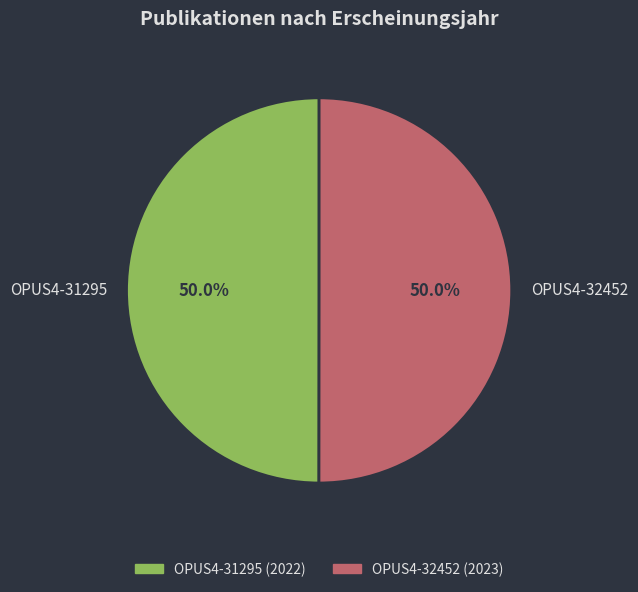

True or false: OPUS4-32452 accounts for 50% of the total.

True